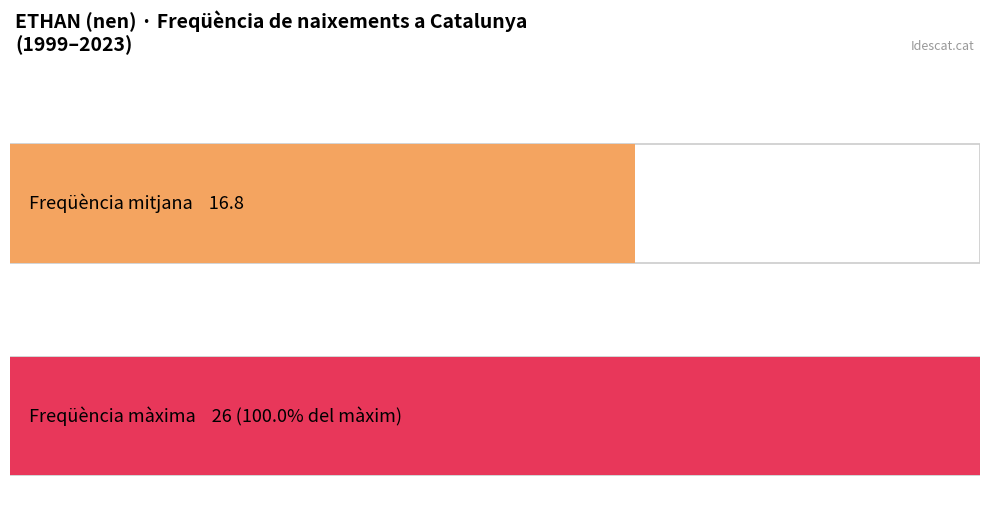

The chart shows a value of 41 at 2005. True or false?

False